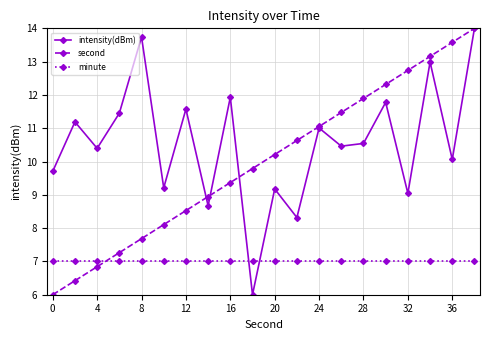

How many times do second and minute cross each other?

1